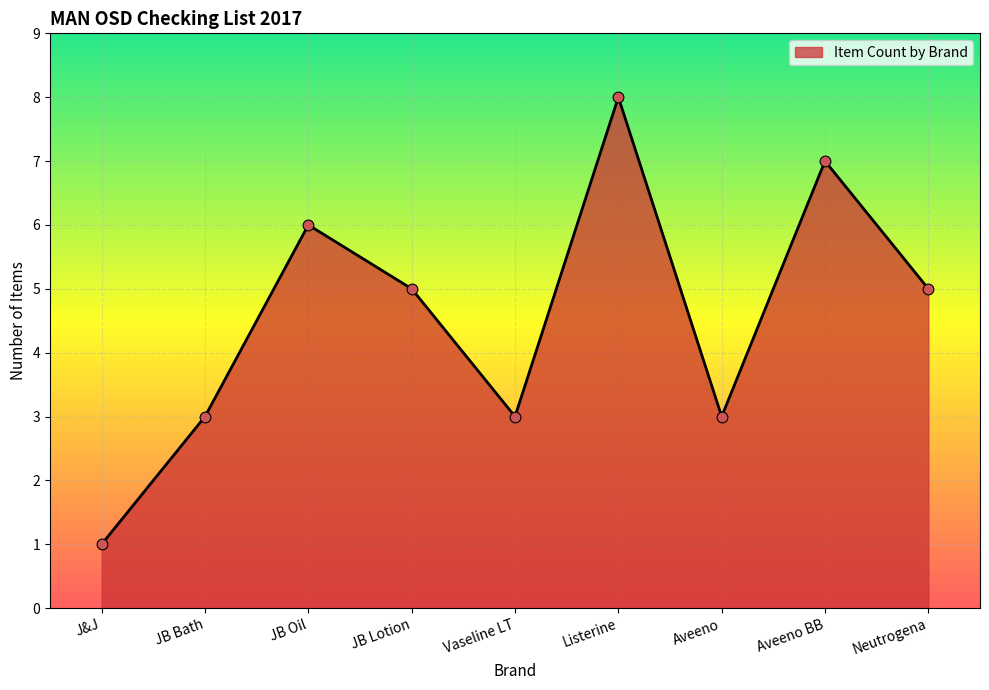

Between Neutrogena and Aveeno, which is larger?

Neutrogena